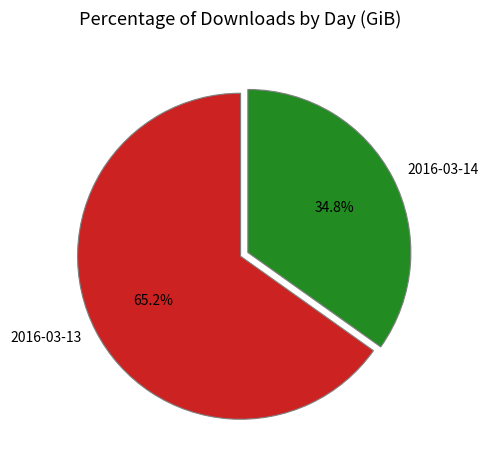

Does 2016-03-13 represent more than half of the total?

Yes